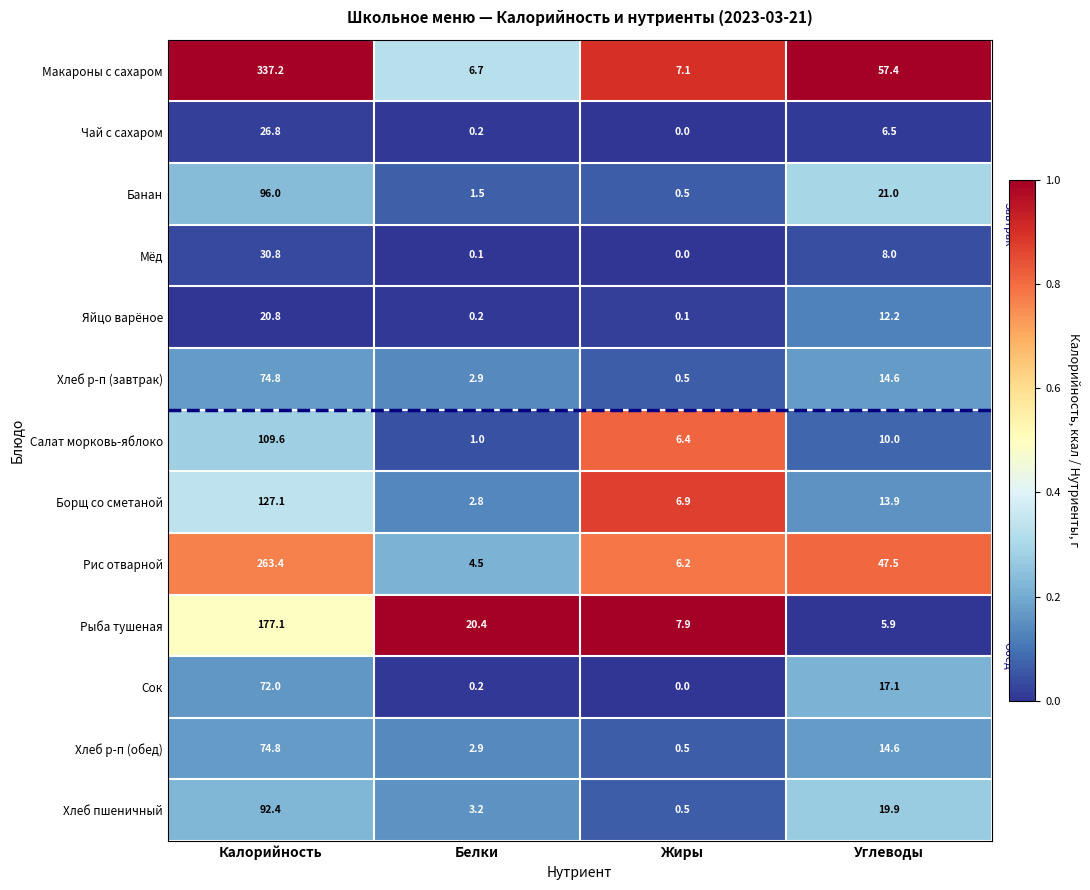

What is the sum of all Салат морковь-яблоко values?

127.0